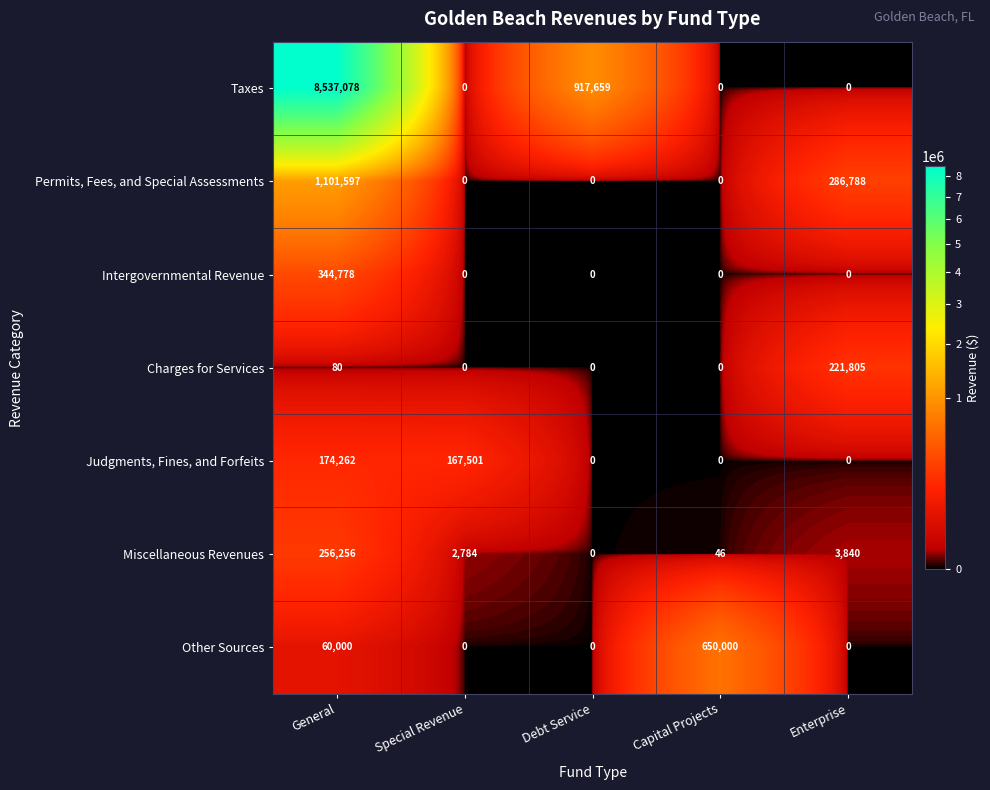

What is the difference between the Permits, Fees, and Special Assessments values at Enterprise and General?

814809